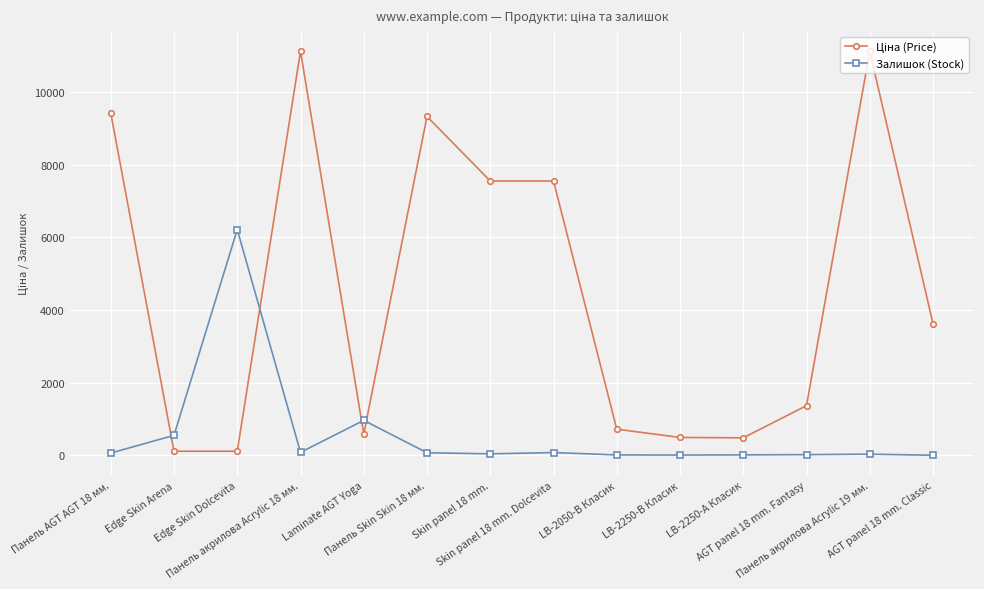

What is the sum of the Залишок (Stock) values at AGT panel 18 mm. Fantasy and LB-2250-А Класик?

33.0